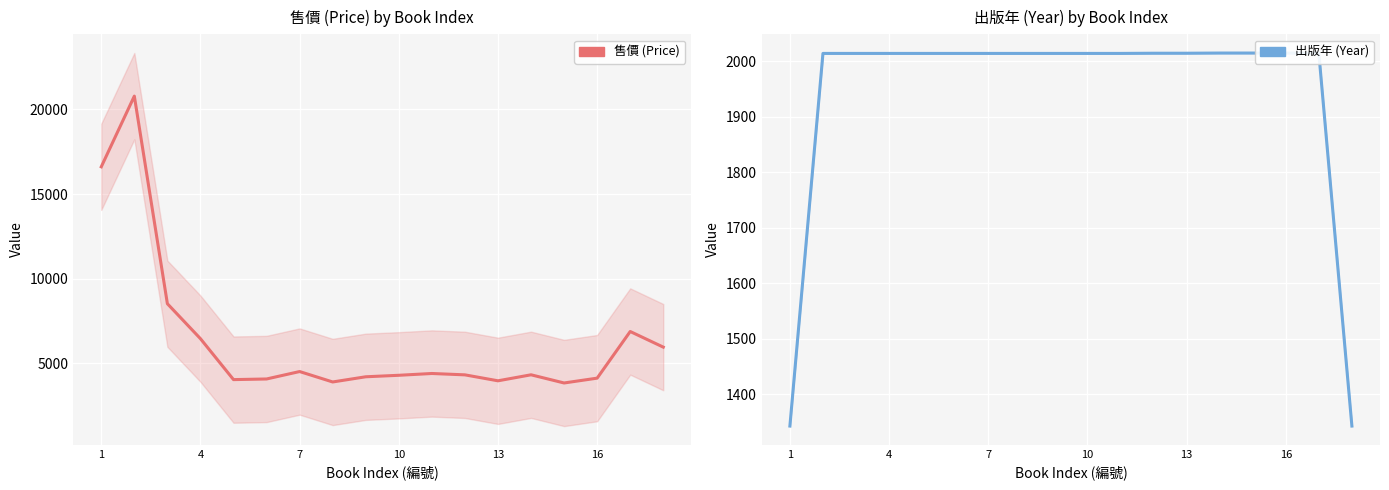

True or false: 出版年 (Year) and 售價 (Price) cross at least once.

False